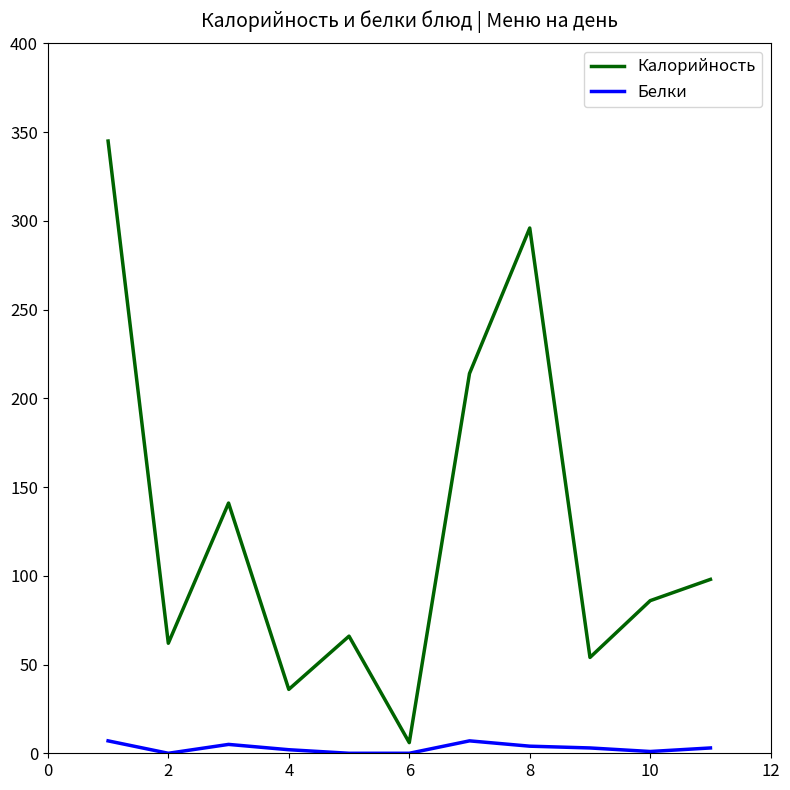

List the series in order of their overall mean, lowest first.

Белки, Калорийность